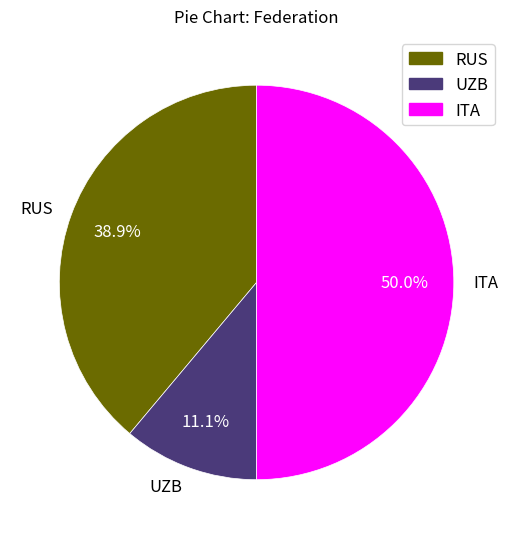

To the nearest percent, what is the combined percentage of ITA and RUS?

89%